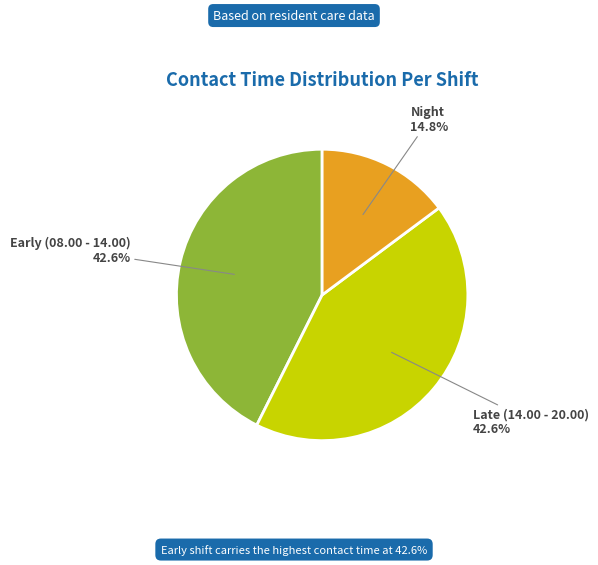

Is there any slice that represents more than half of the pie?

No